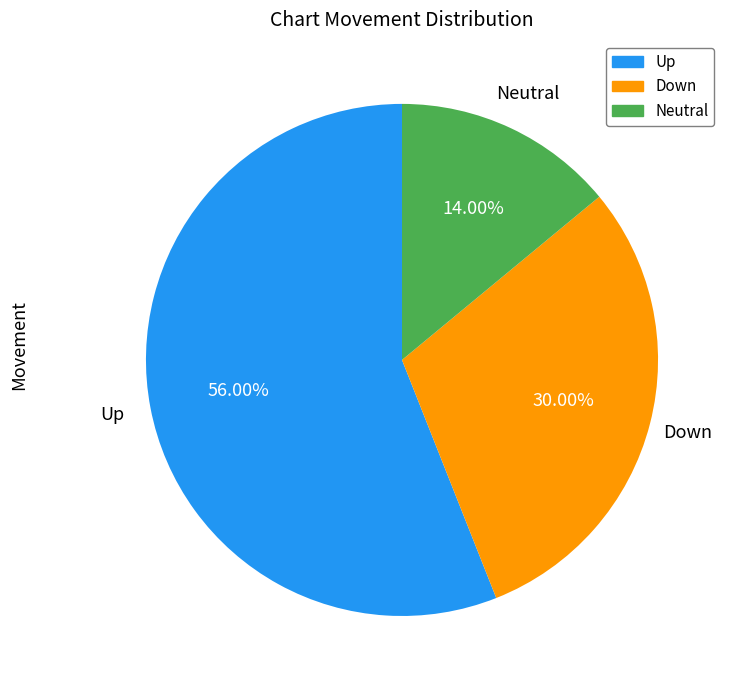

Rank the categories by value from lowest to highest.

Neutral, Down, Up